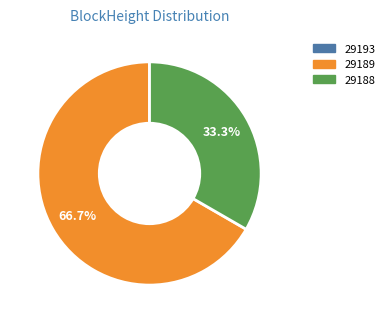

To the nearest percent, what is the difference between the largest and smallest slice percentages?

67%